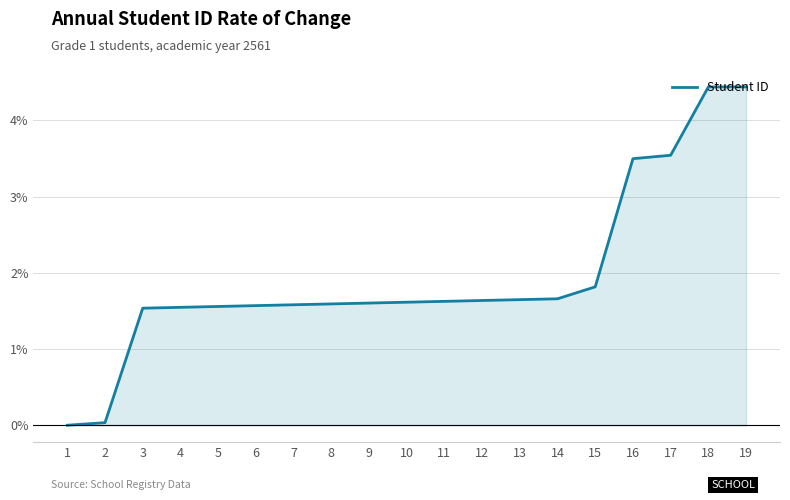

At which label is the value closest to 2?

15